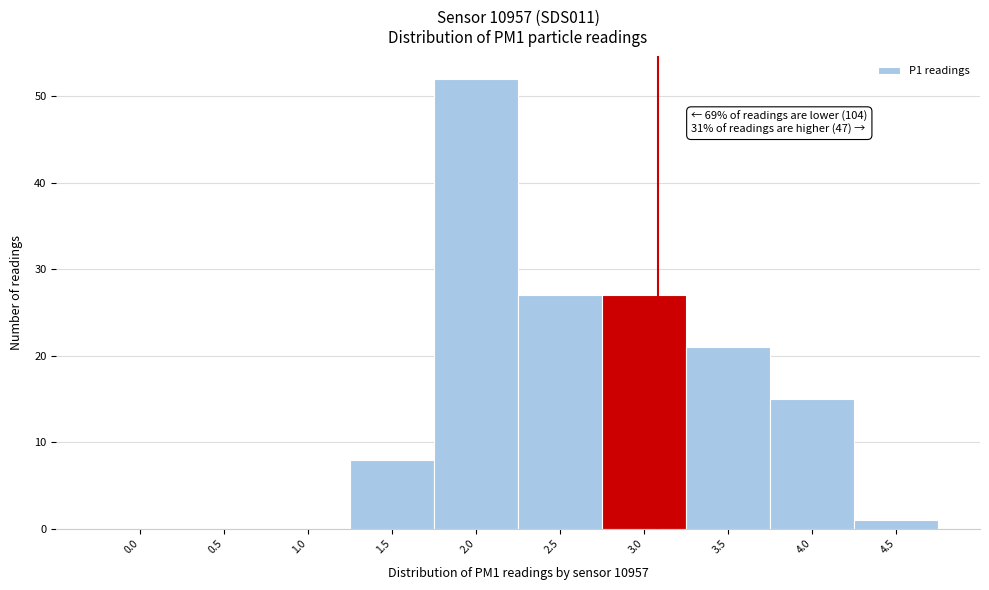

Reading right to left, extract all data points from this chart.

4.5=1	4.0=15	3.5=21	3.0=27	2.5=27	2.0=52	1.5=8	1.0=0	0.5=0	0.0=0